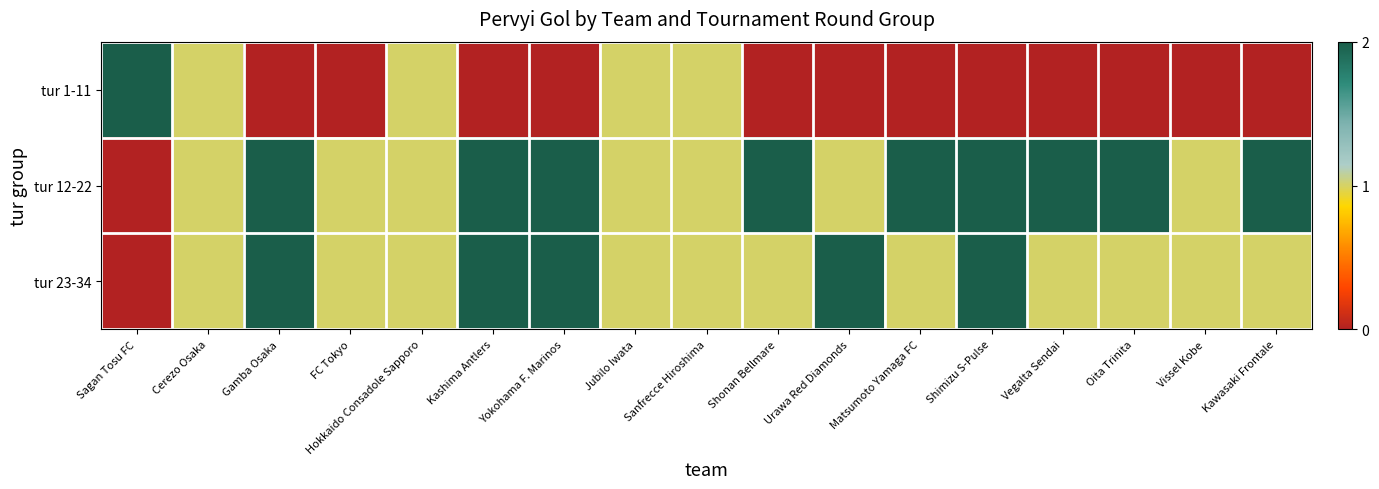

How many series are shown in this chart?

3